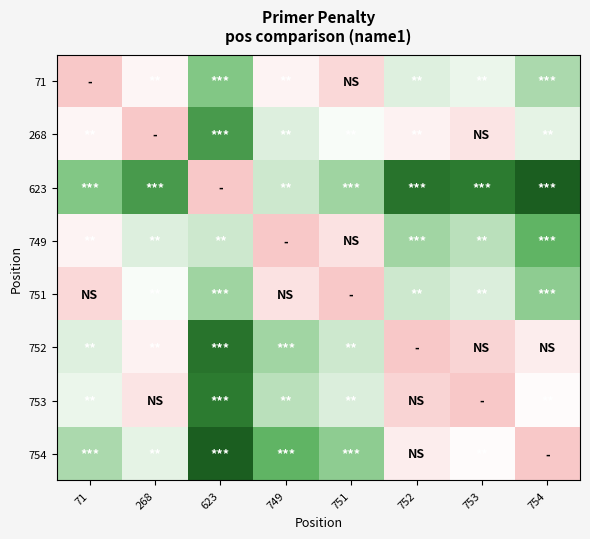

Which series has the largest total across all categories?

623